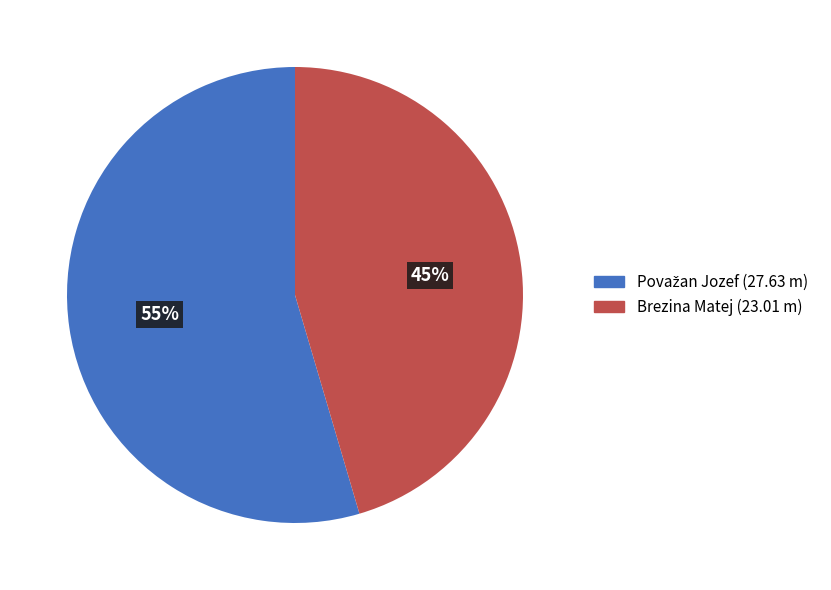

Which slice is the smallest?

Brezina Matej